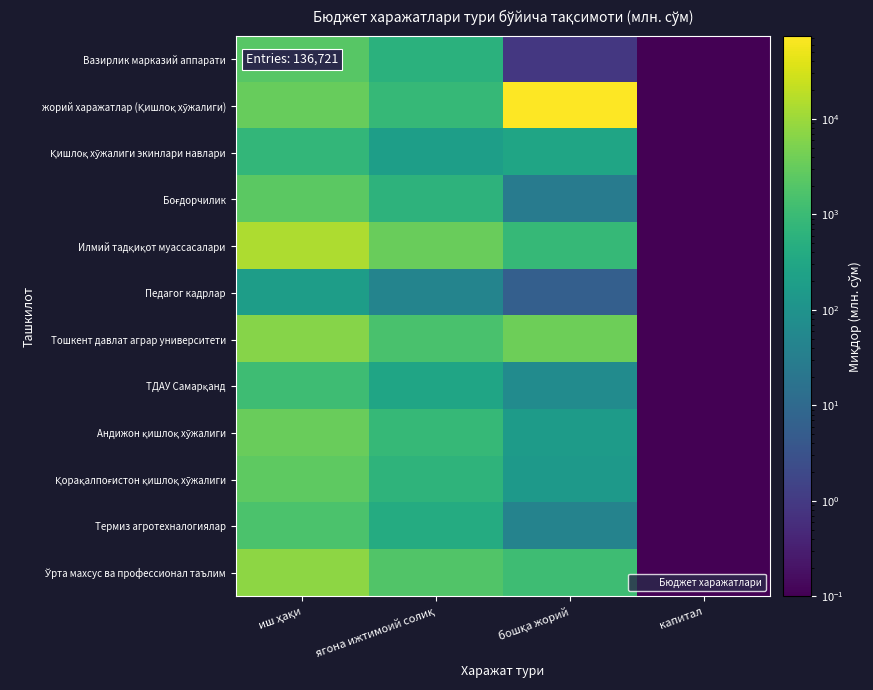

Rank the series at ягона ижтимоий солиқ from highest to lowest value.

Илмий тадқиқот муассасалари, Ўрта махсус ва профессионал таълим, Тошкент давлат аграр университети, Андижон қишлоқ хўжалиги, жорий харажатлар (Қишлоқ хўжалиги), Қорақалпоғистон қишлоқ хўжалиги, Боғдорчилик, Вазирлик марказий аппарати, Термиз агротехналогиялар, ТДАУ Самарқанд, Қишлоқ хўжалиги экинлари навлари, Педагог кадрлар